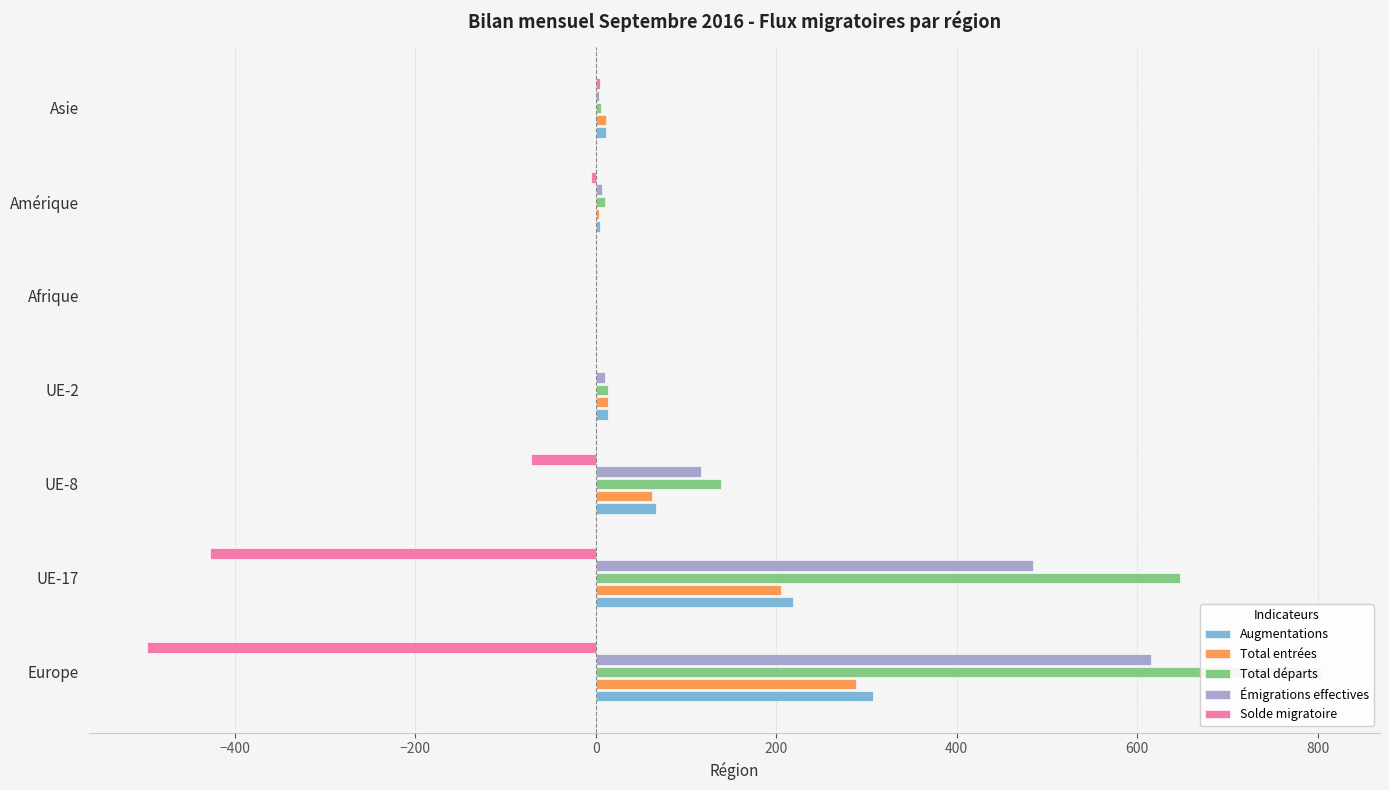

The value of Augmentations at Amérique is 2. True or false?

False